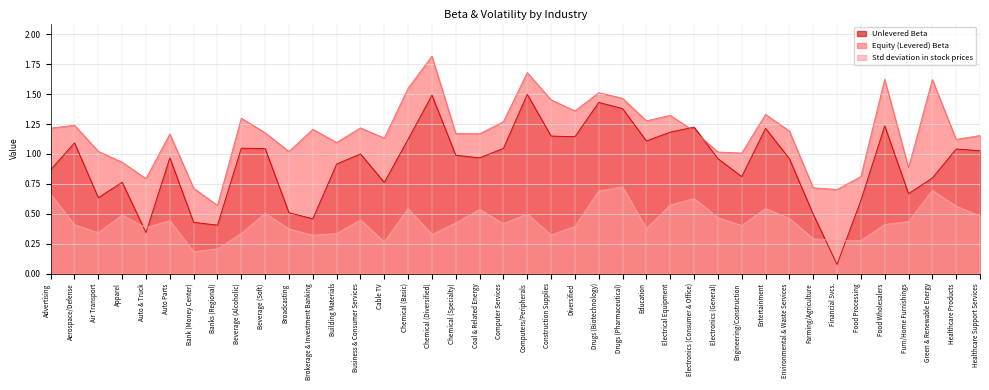

Rank the categories by Unlevered Beta value from highest to lowest.

Computers/Peripherals, Chemical (Diversified), Drugs (Biotechnology), Drugs (Pharmaceutical), Food Wholesalers, Electronics (Consumer & Office), Entertainment, Electrical Equipment, Construction Supplies, Diversified, Chemical (Basic), Education, Aerospace/Defense, Beverage (Alcoholic), Computer Services, Beverage (Soft), Healthcare Products, Healthcare Support Services, Business & Consumer Services, Chemical (Specialty), Auto Parts, Coal & Related Energy, Electronics (General), Environmental & Waste Services, Building Materials, Advertising, Engineering/Construction, Green & Renewable Energy, Apparel, Cable TV, Furn/Home Furnishings, Air Transport, Food Processing, Broadcasting, Farming/Agriculture, Brokerage & Investment Banking, Bank (Money Center), Banks (Regional), Auto & Truck, Financial Svcs.